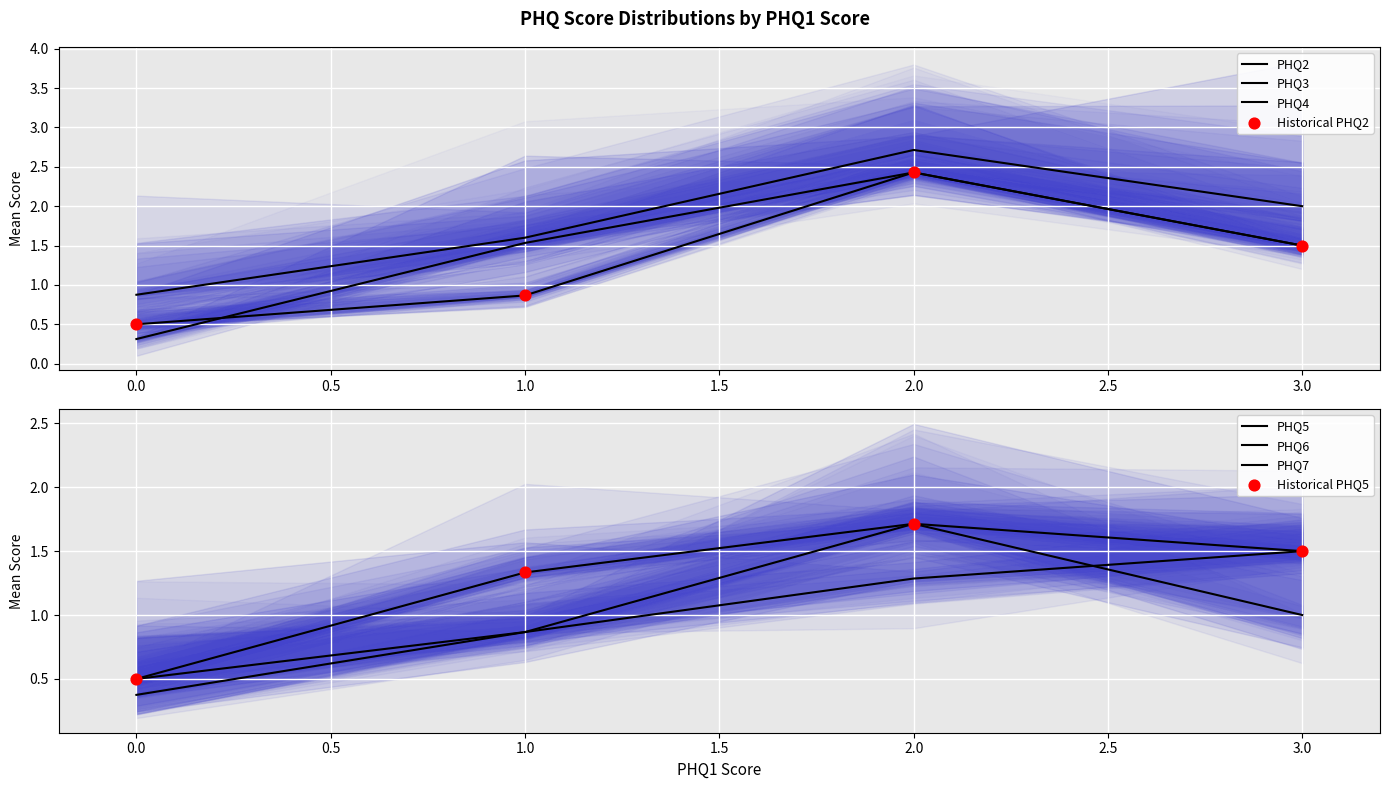

At how many categories does at least one series exceed 2?

2